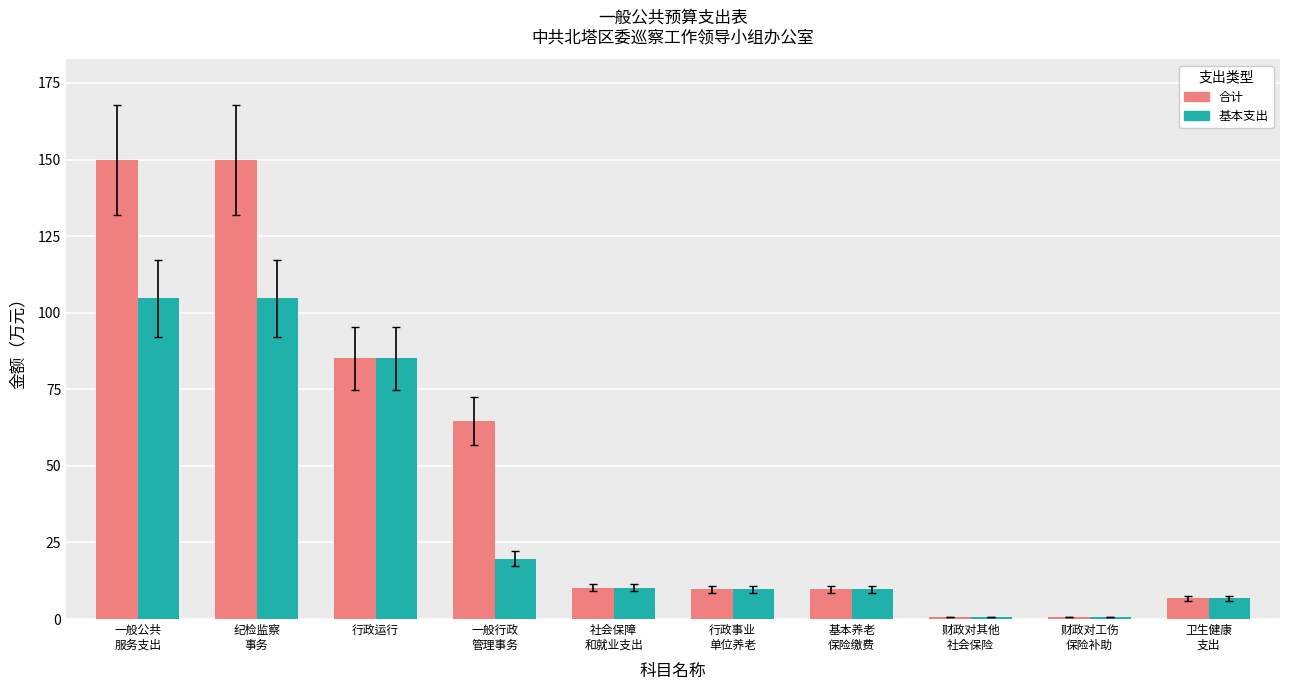

What is the maximum value shown in the chart?

149.8